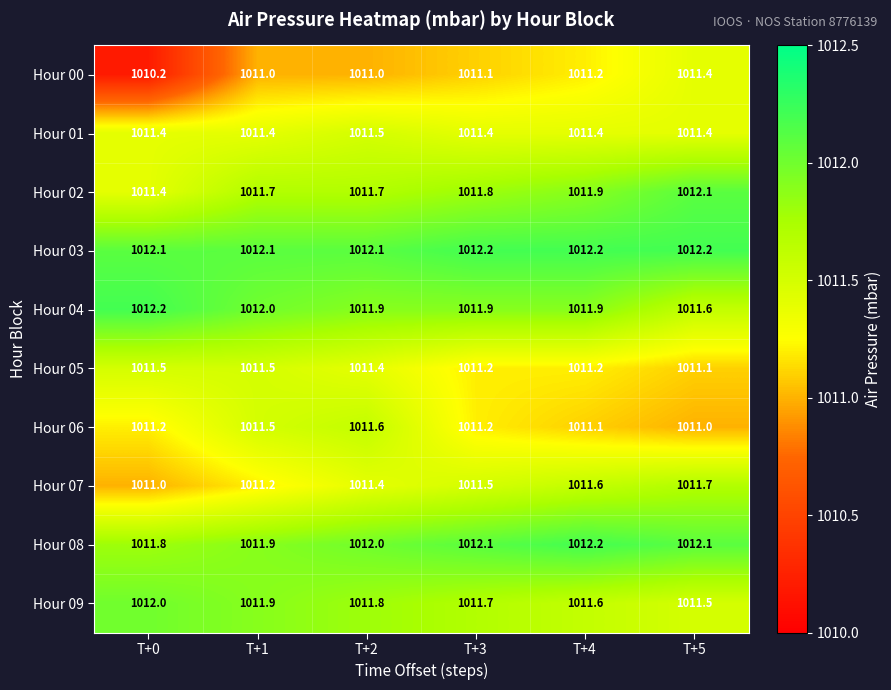

Count the Hour 03 values in the range 1012 to 1013.

6